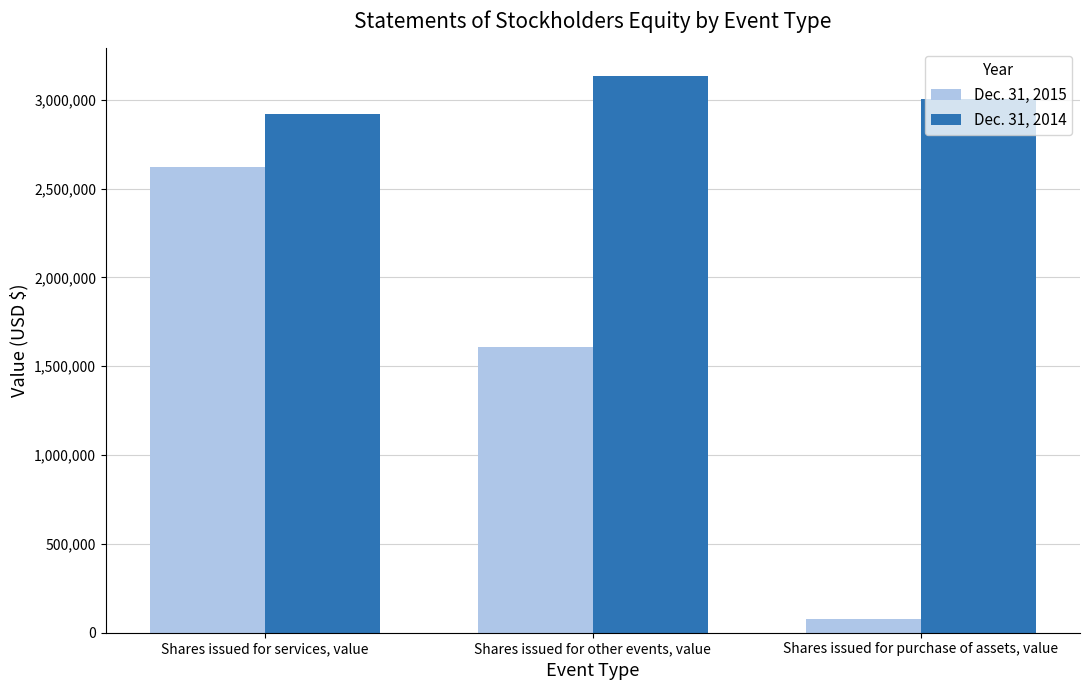

How many data points does each series have?

3